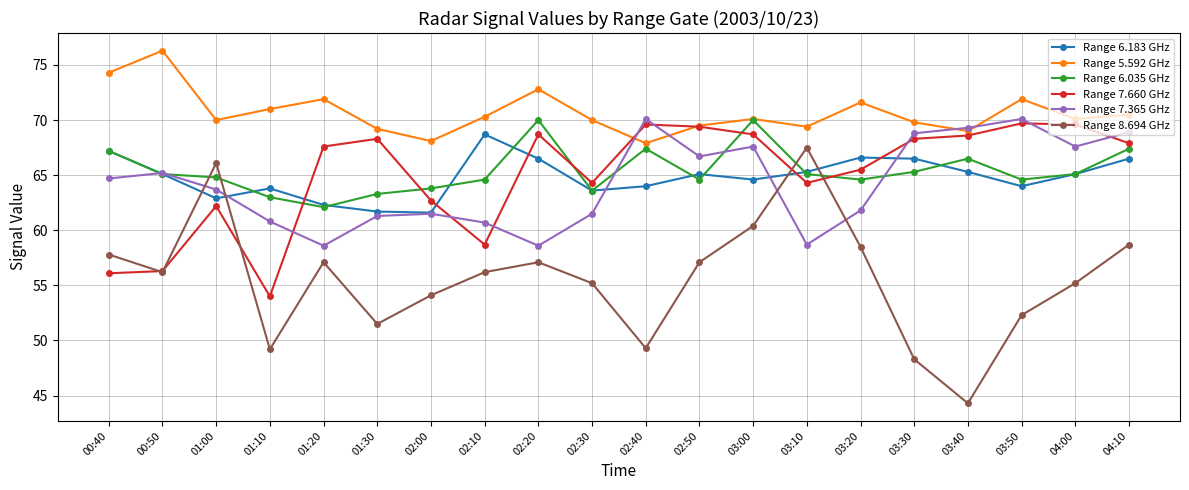

In Range 5.592 GHz, how many points are lower than both neighbors (excluding endpoints)?

6